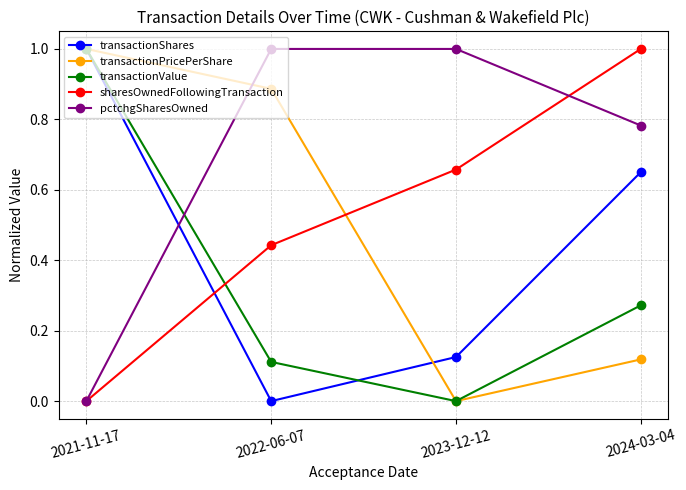

At which category does transactionShares reach its first local valley?

2022-06-07